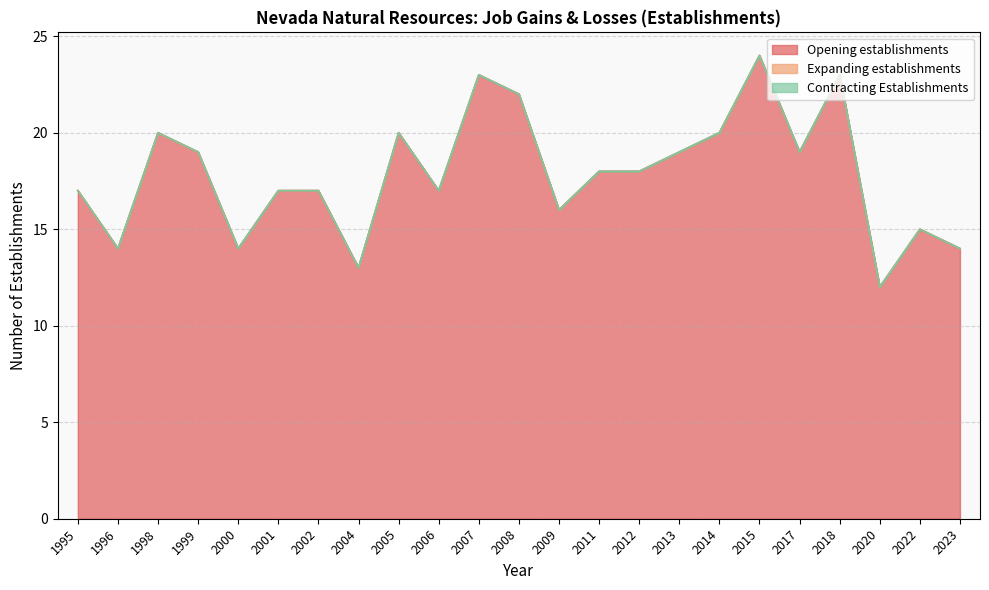

At which label does Opening establishments first exceed 18?

1998